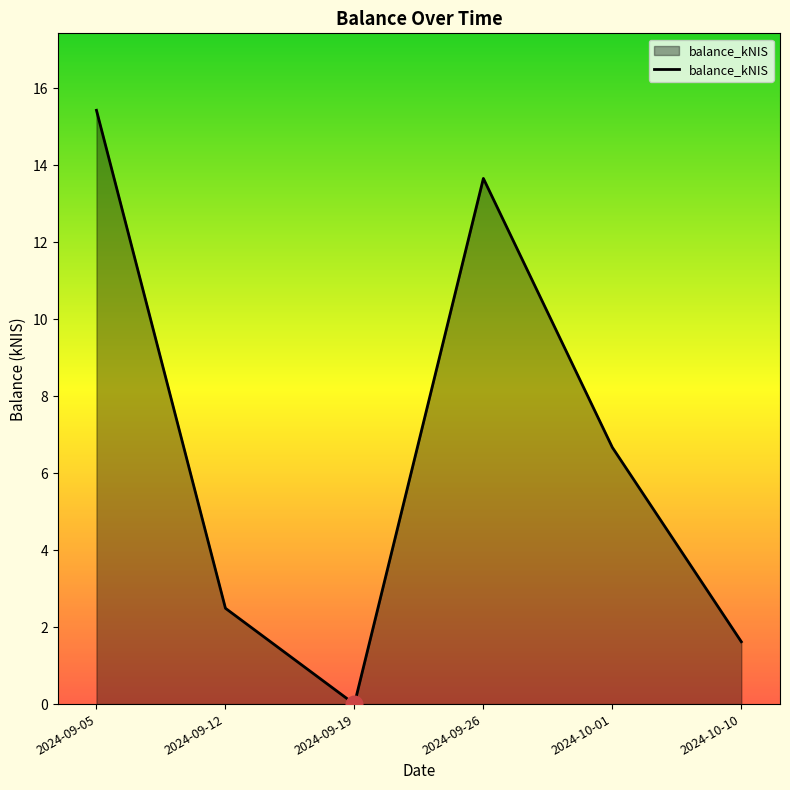

Count the number of values greater than 6.

3